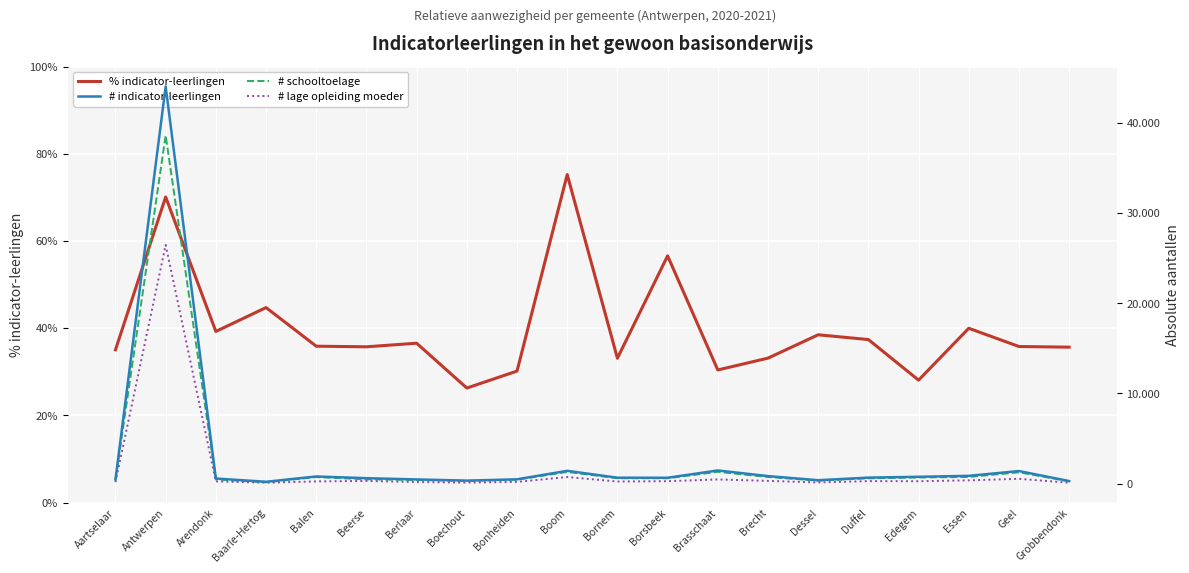

Does the chart display data point markers on the line(s)?

No